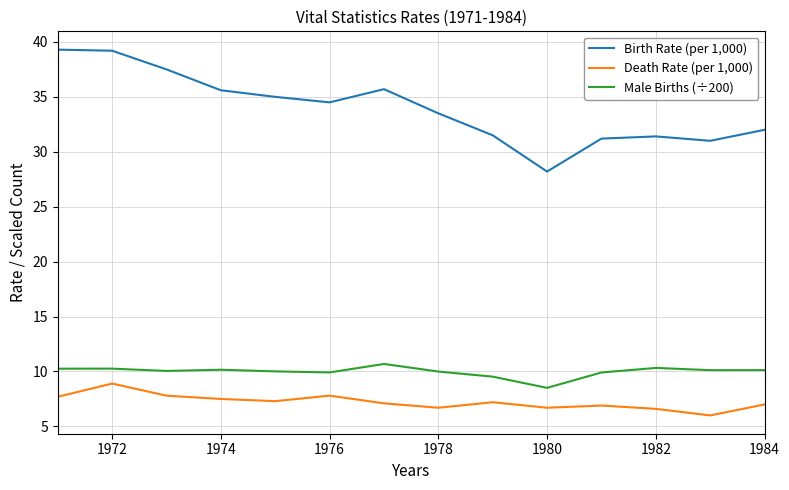

List the series in order of their peak value, lowest first.

Death Rate (per 1,000), Male Births (÷200), Birth Rate (per 1,000)